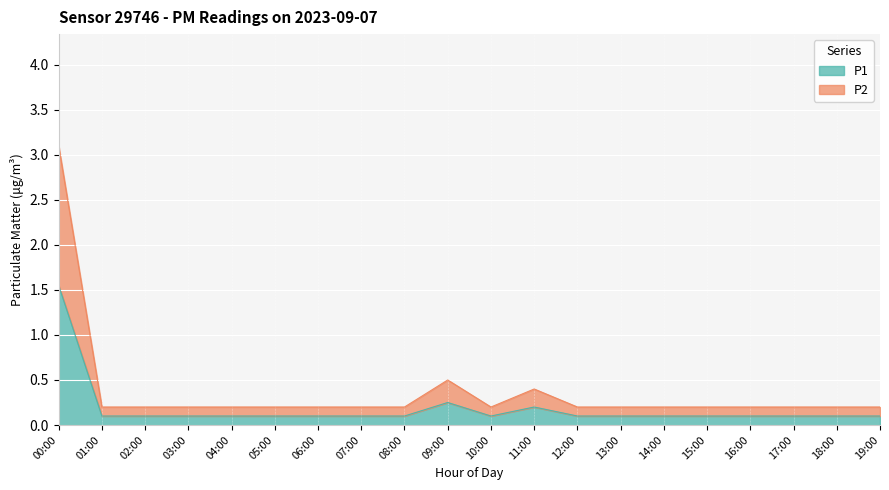

What is the difference between the maximum and minimum values in the P1 series?

1.4